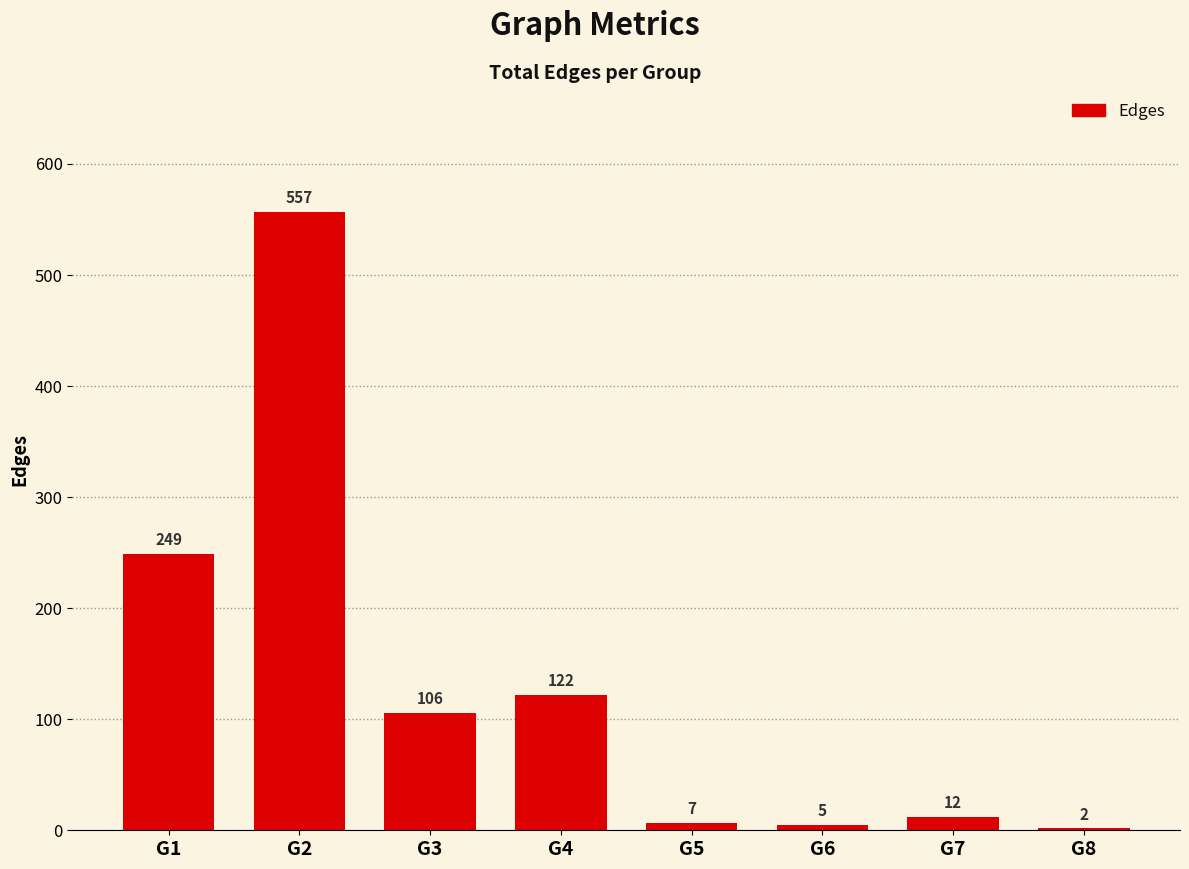

Which has a higher value, G6 or G4?

G4